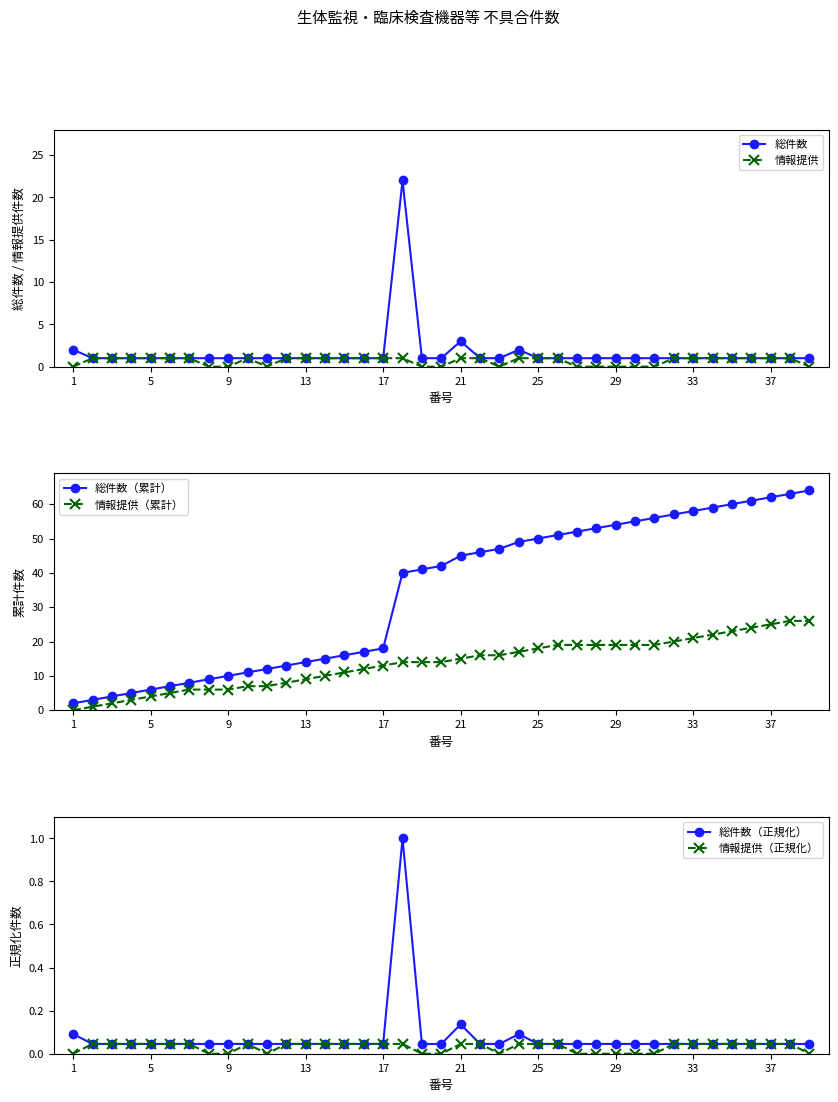

True or false: 総件数 has more than 1 points higher than both neighbors.

True